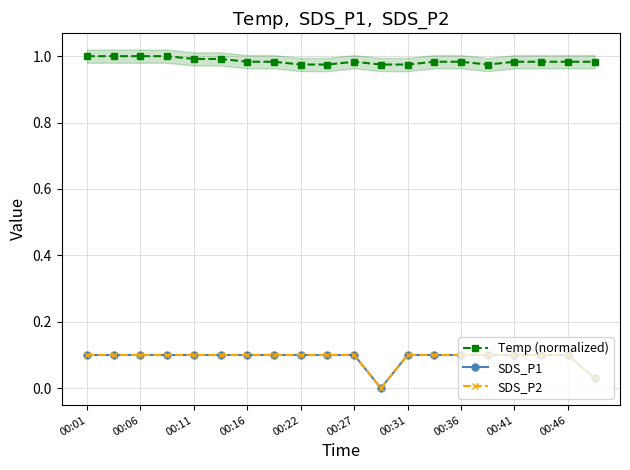

How many lines are shown in the chart?

3